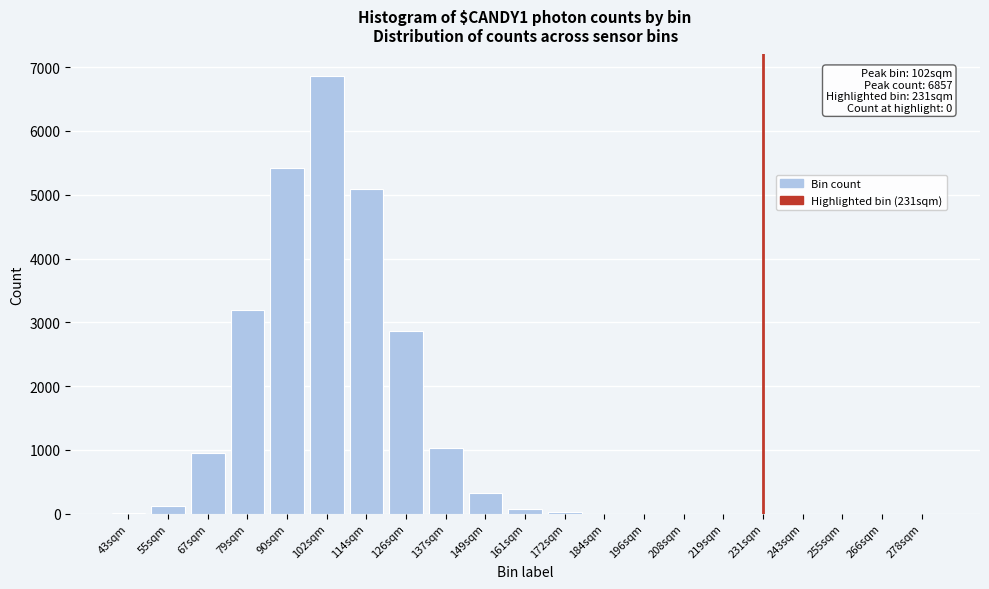

What is the sum of all values?

25960